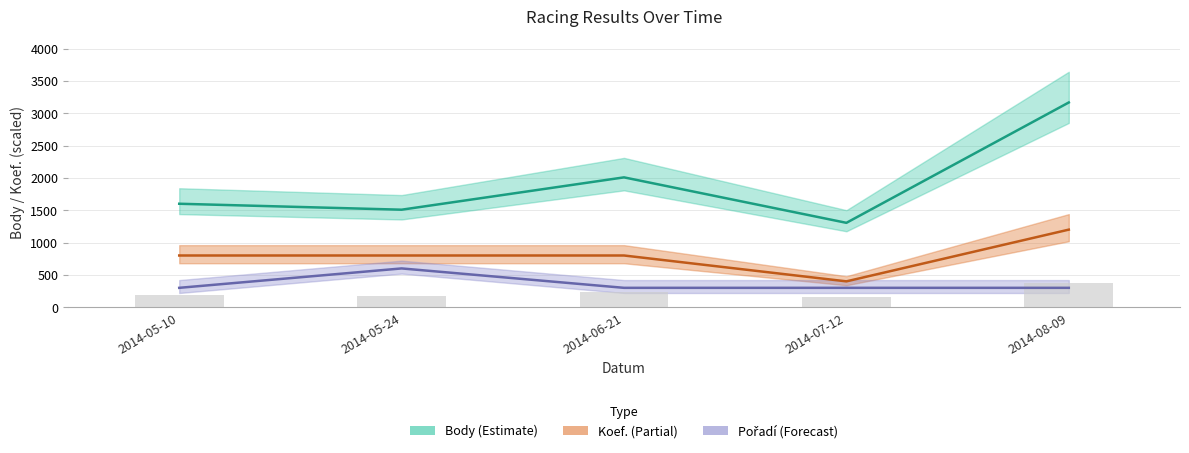

What is the value of the Koef. bar at the 3rd from the left?

800